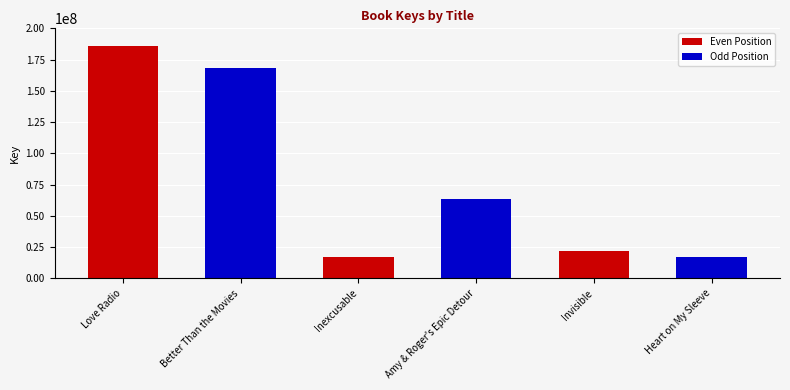

Does the chart contain any negative values?

No